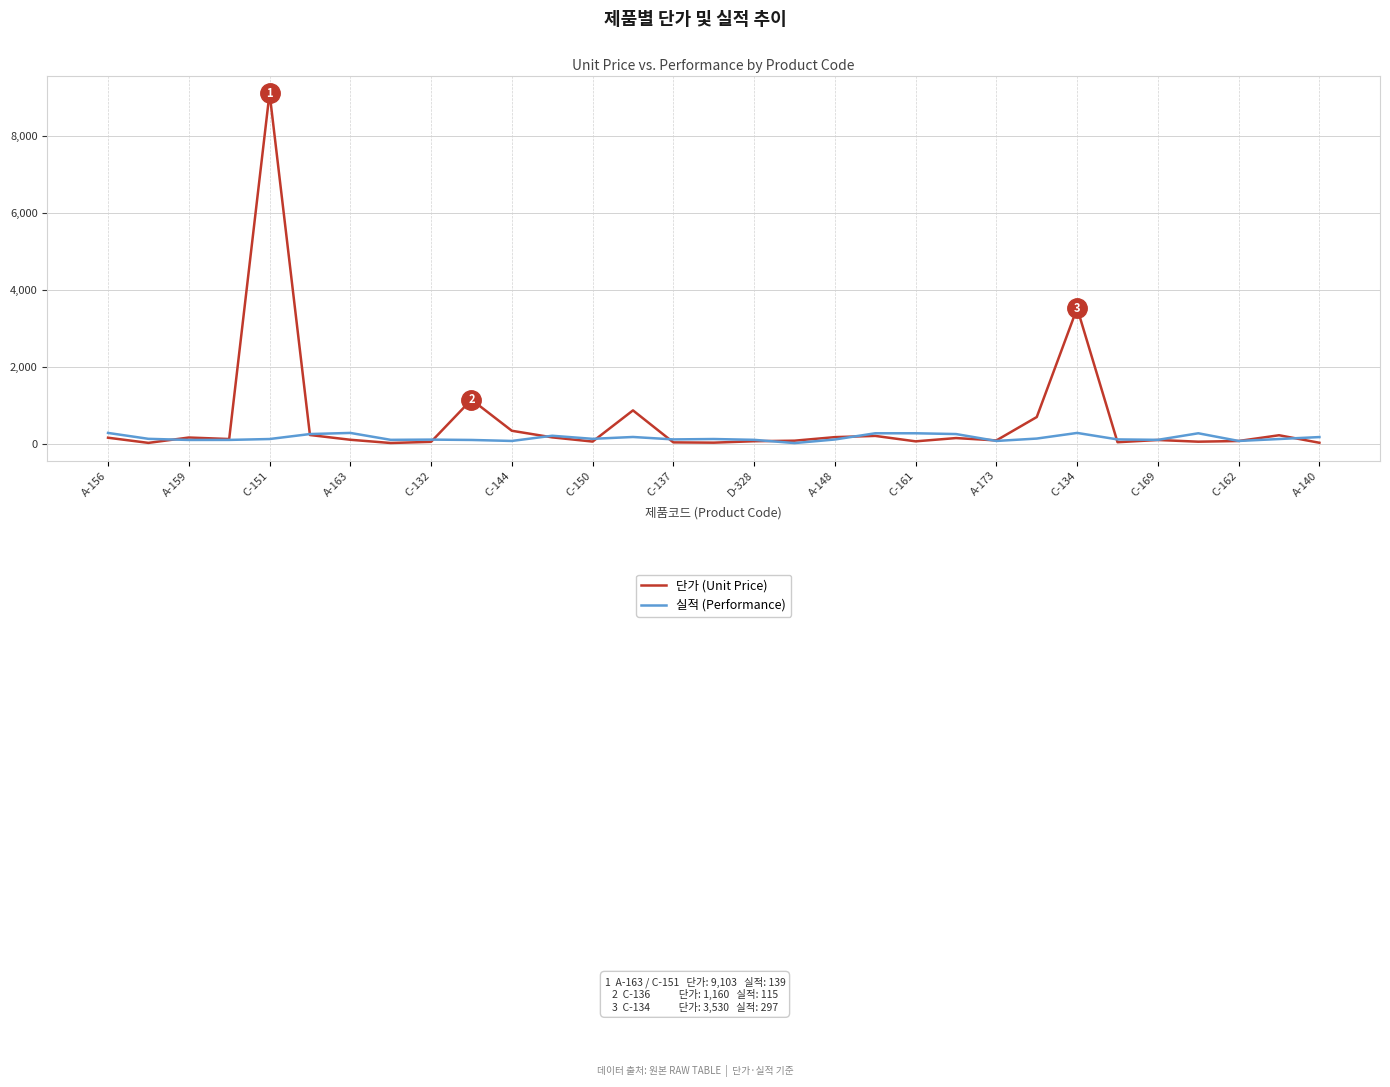

Which series has the widest spread of values?

단가 (Unit Price)